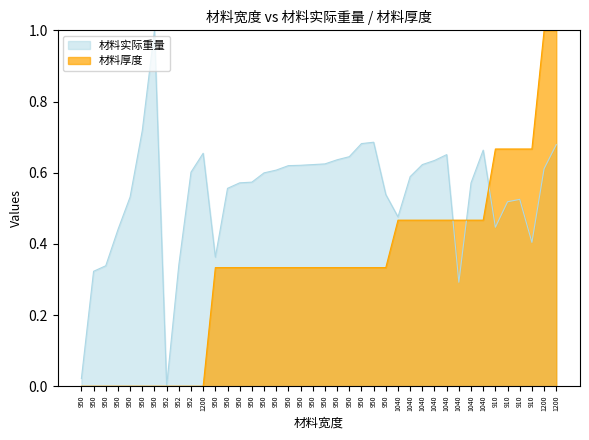

Reading left to right, what are all the values shown in this chart?

材料实际重量: 0.0	0.3	0.3	0.4	0.5	0.7	1.0	0.0	0.3	0.6	0.7	0.4	0.6	0.6	0.6	0.6	0.6	0.6	0.6	0.6	0.6	0.6	0.6	0.7	0.7	0.5	0.5	0.6	0.6	0.6	0.7	0.3	0.6	0.7	0.4	0.5	0.5	0.4	0.6	0.7
材料厚度: 0.0	0.0	0.0	0.0	0.0	0.0	0.0	0.0	0.0	0.0	0.0	0.3	0.3	0.3	0.3	0.3	0.3	0.3	0.3	0.3	0.3	0.3	0.3	0.3	0.3	0.3	0.5	0.5	0.5	0.5	0.5	0.5	0.5	0.5	0.7	0.7	0.7	0.7	1.0	1.0